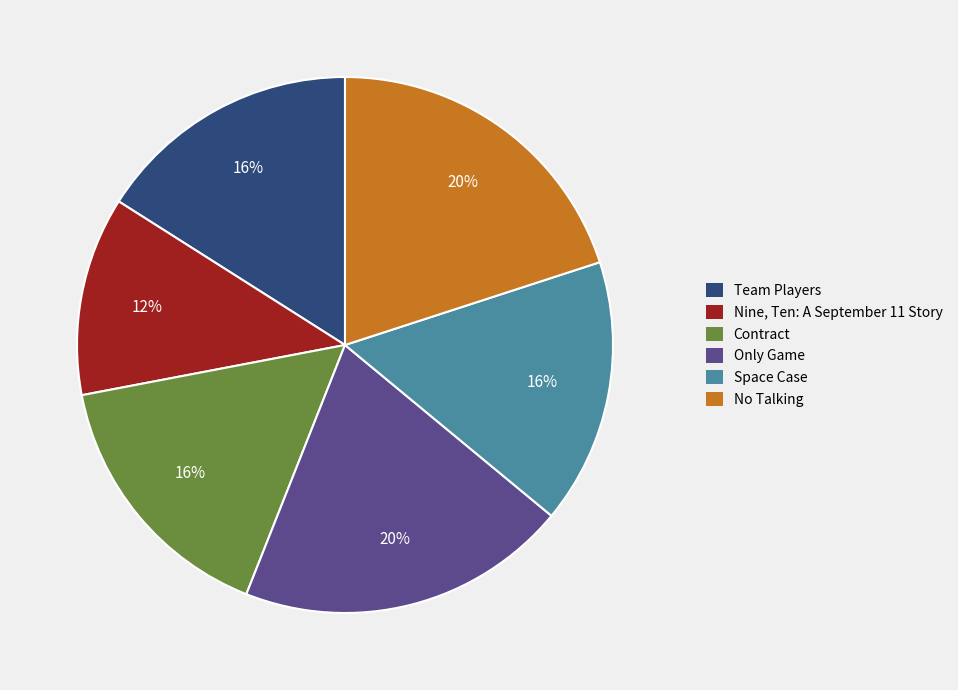

Is the sum of No Talking and Contract greater than half?

No